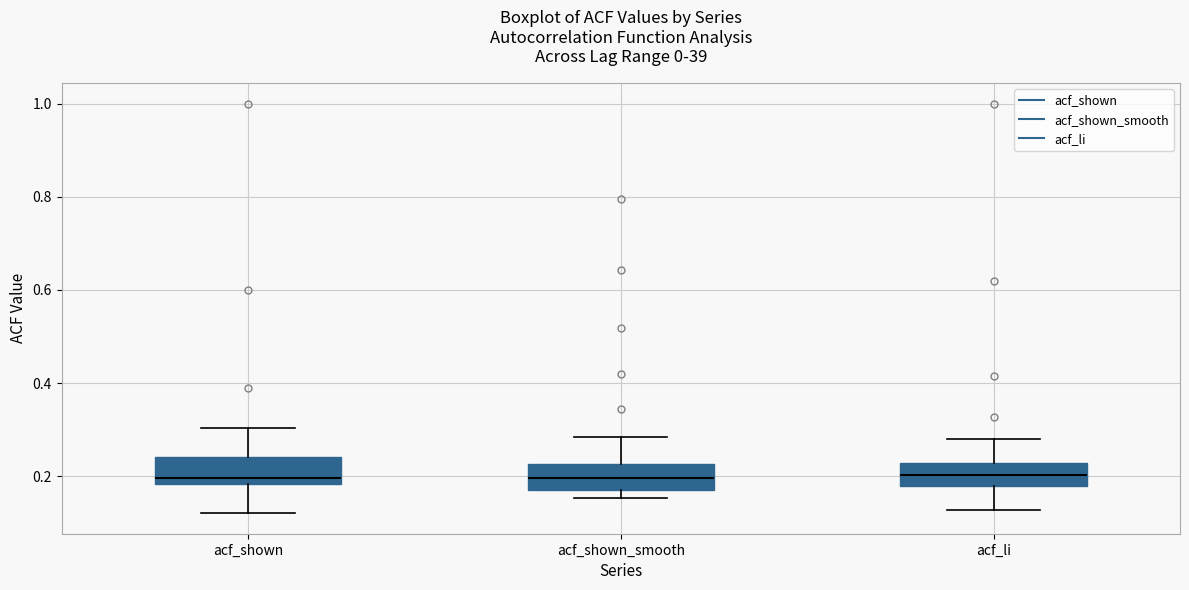

Where is the lower edge of the box for acf_shown on the y-axis? The values are not printed on the chart, so give them approximately, as read against the axis.

0.18